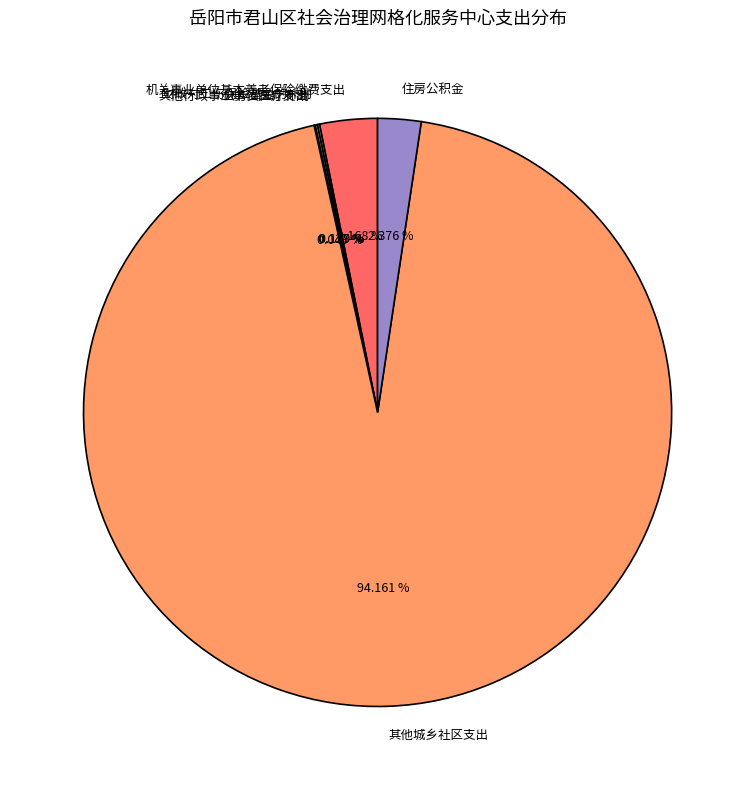

Does 其他城乡社区支出 represent more than half of the total?

Yes